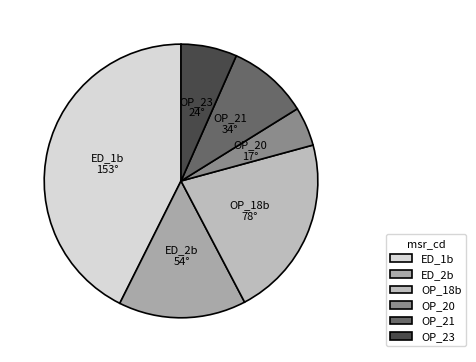

Combined, do OP_18b and OP_21 account for over 50%?

No